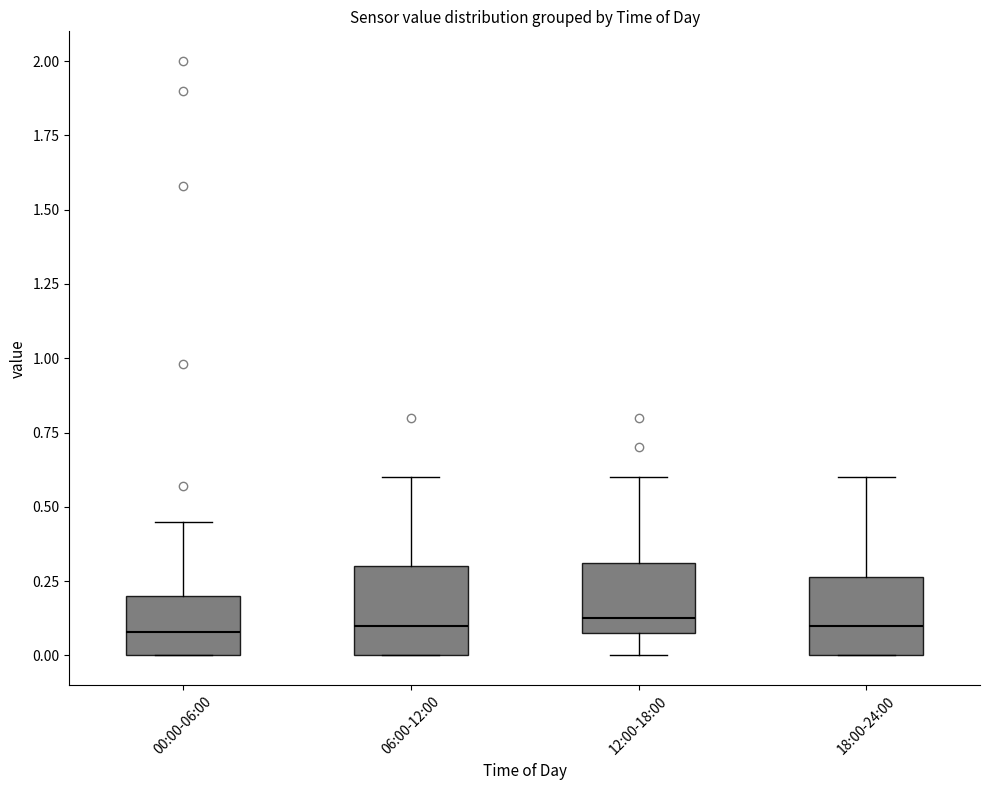

Reading left to right, read every box against the y-axis: the position of its median line, the range the box covers, and the ends of its whiskers. The values are not printed on the chart, so give them approximately, as read against the axis.

00:00-06:00: median 0.10, box 0.00 to 0.20, whiskers 0.00 to 0.45
06:00-12:00: median 0.10, box 0.00 to 0.30, whiskers 0.00 to 0.60
12:00-18:00: median 0.15, box 0.10 to 0.30, whiskers 0.00 to 0.60
18:00-24:00: median 0.10, box 0.00 to 0.25, whiskers 0.00 to 0.60